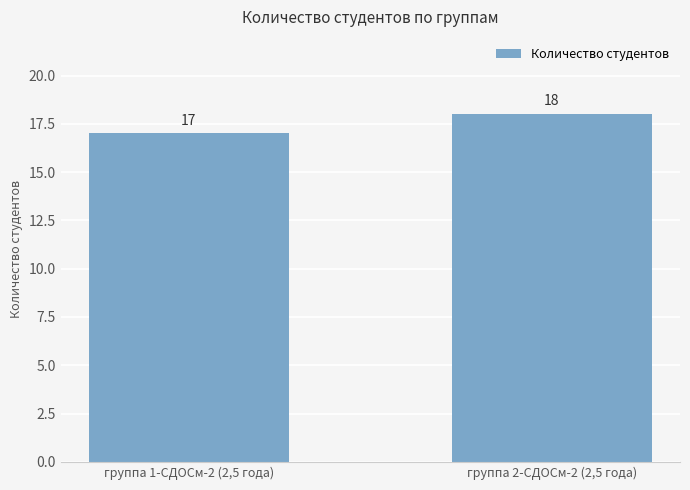

At which label is the value closest to 17?

группа 1-СДОСм-2 (2,5 года)